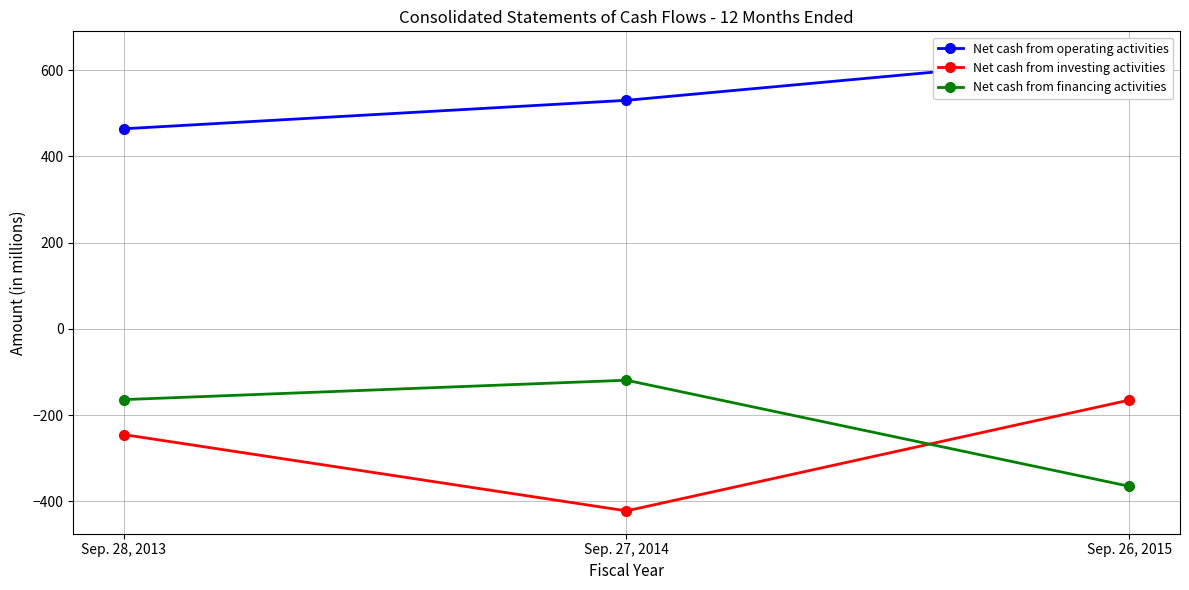

Between Sep. 28, 2013 and Sep. 26, 2015, which is larger?

Sep. 26, 2015